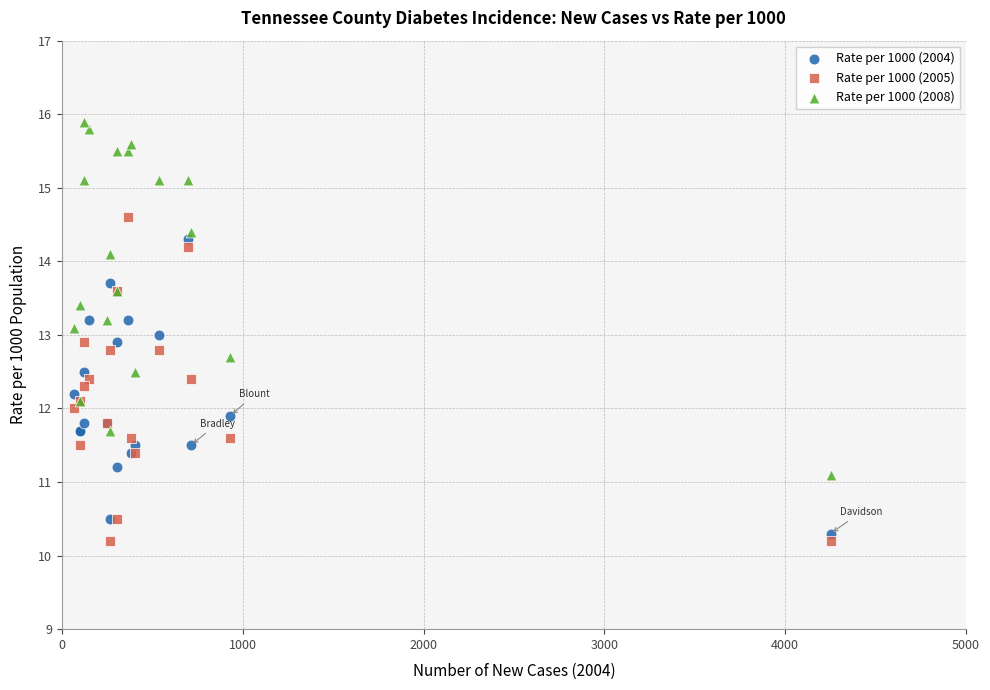

What are all the series names shown in the legend?

Rate per 1000 (2004), Rate per 1000 (2005), Rate per 1000 (2008)